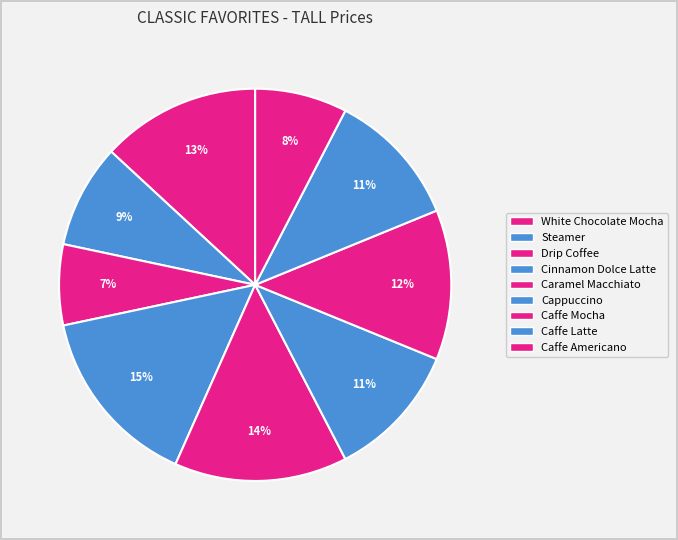

To the nearest percent, what portion does White Chocolate Mocha represent?

13%